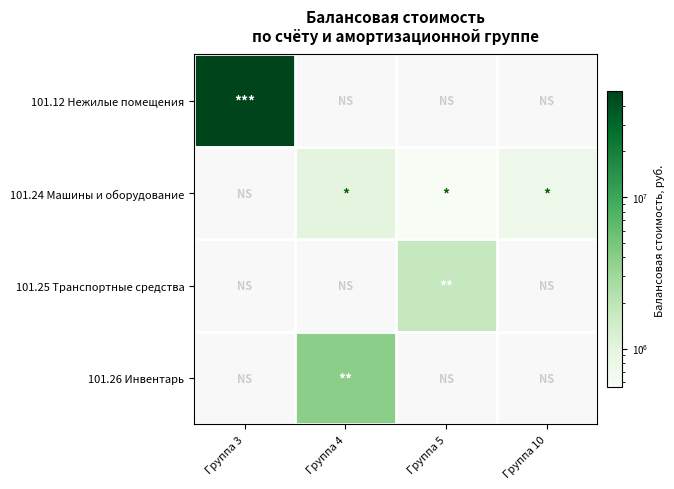

Is the value of 101.12 Нежилые помещения at Группа 4 greater than the value of 101.26 Инвентарь at Группа 5?

No